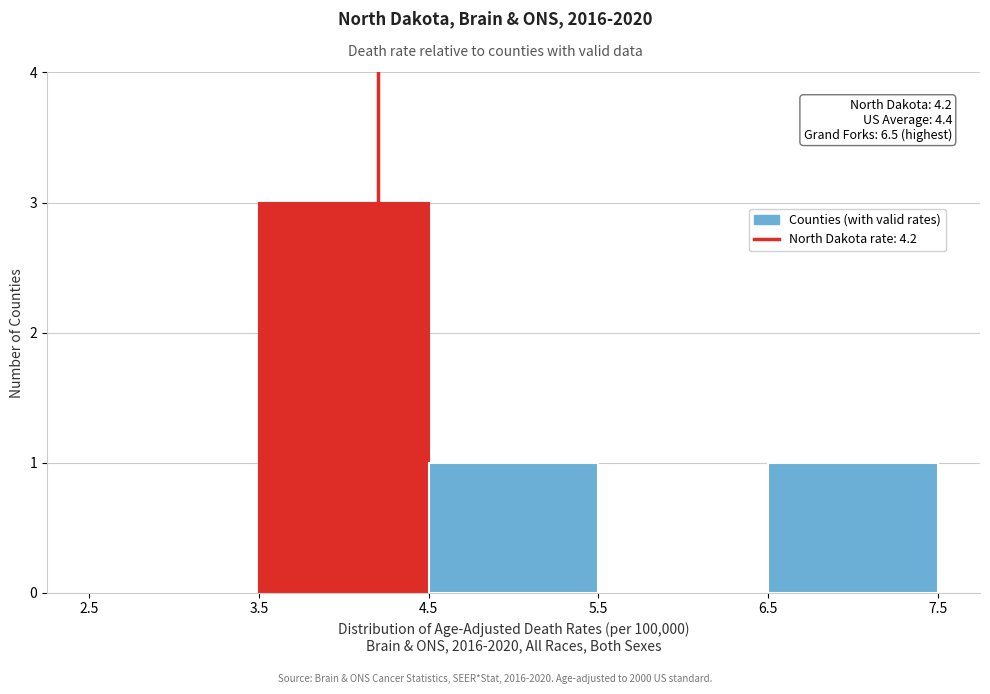

Over which range of the x-axis is the bar tallest?

3.5 to 4.5